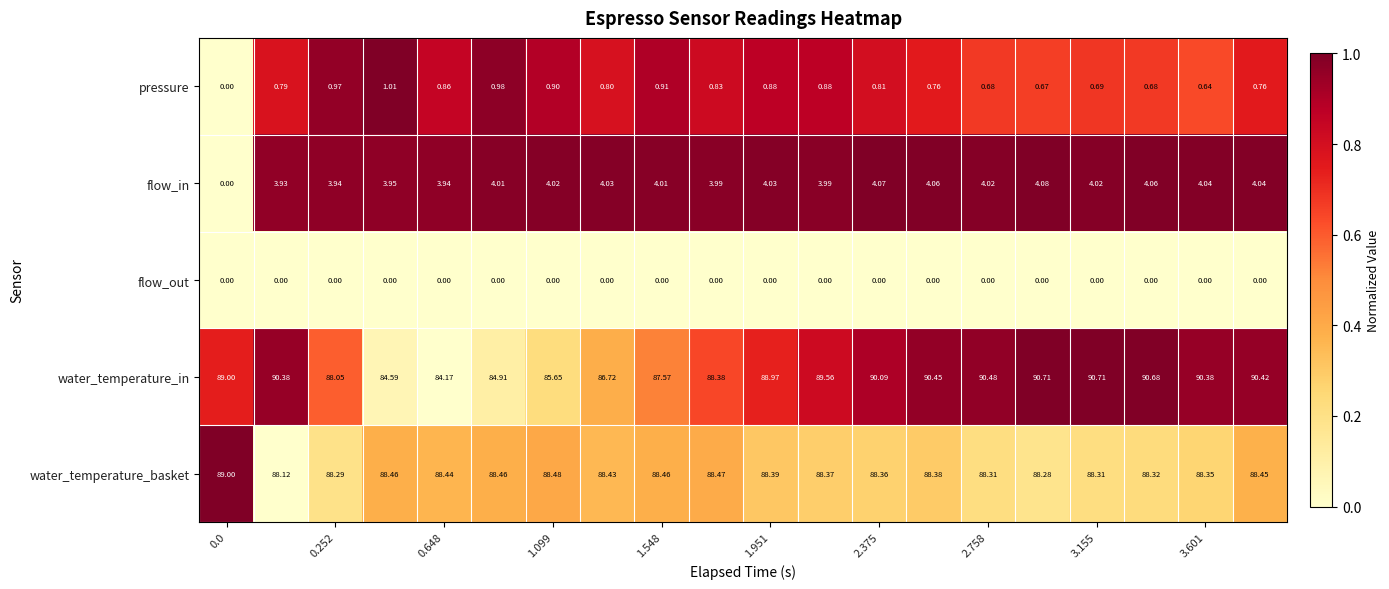

Which series has the largest total across all categories?

water_temperature_in